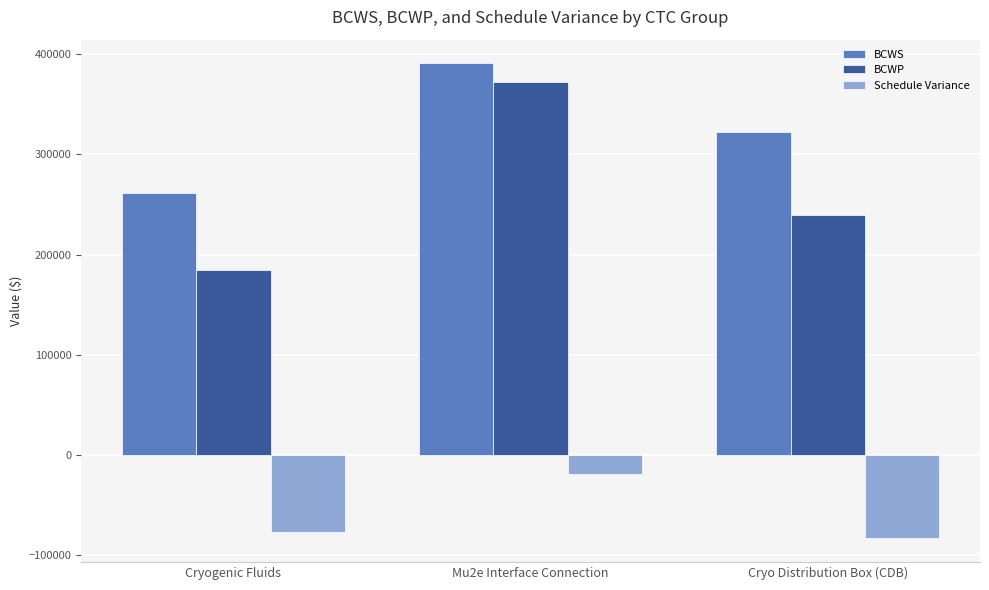

What is the sum of all Schedule Variance values?

-178904.6